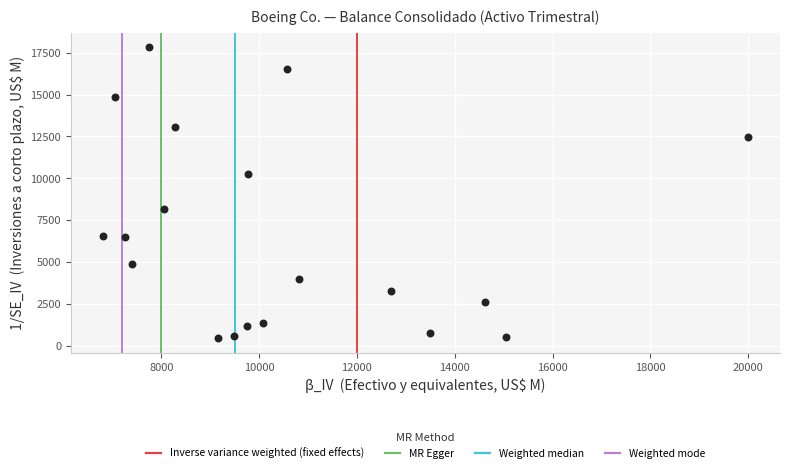

What is the range of Y values (max minus min)?

17399